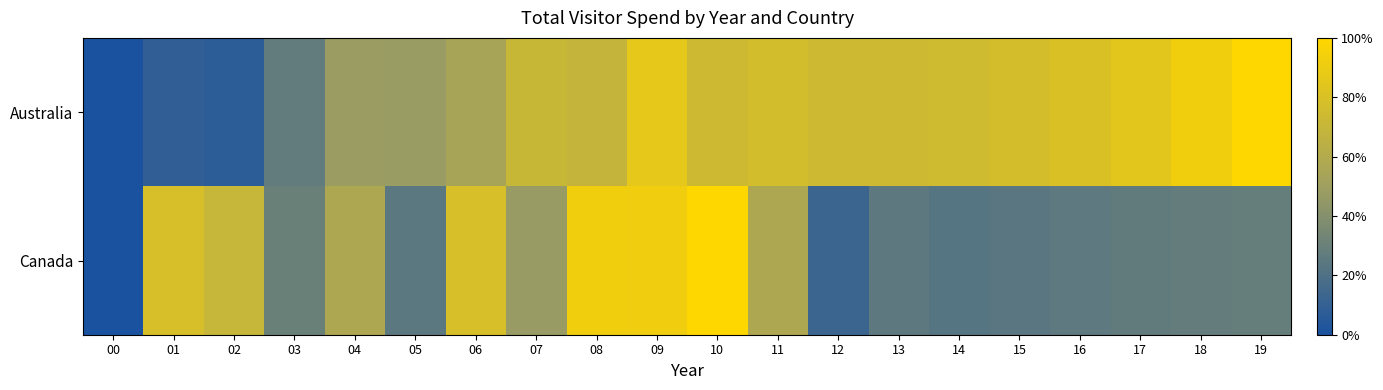

Which has a higher value, 17 or 02?

17